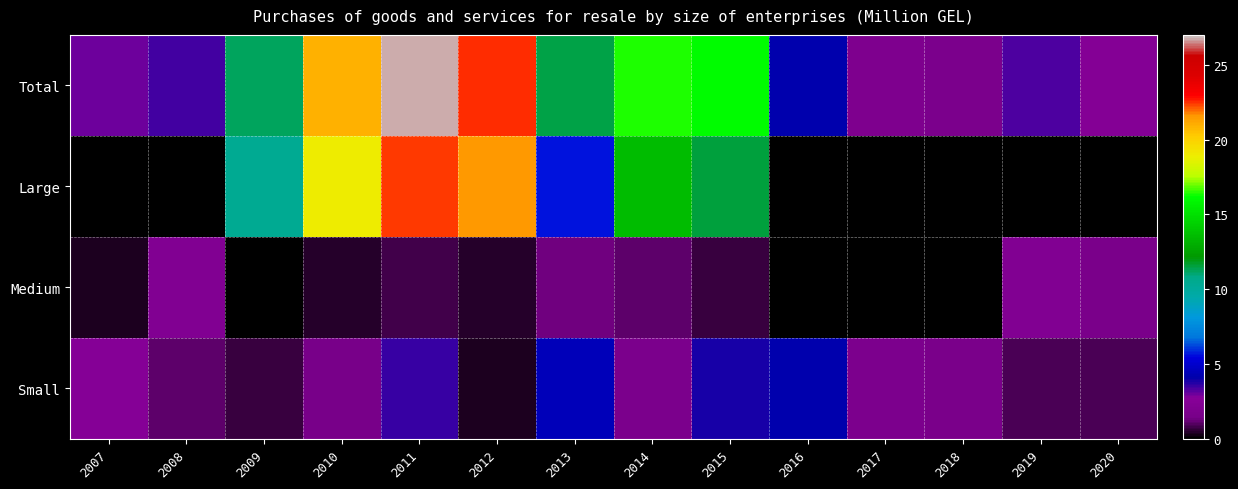

At which category is the sum across all series the highest?

2011